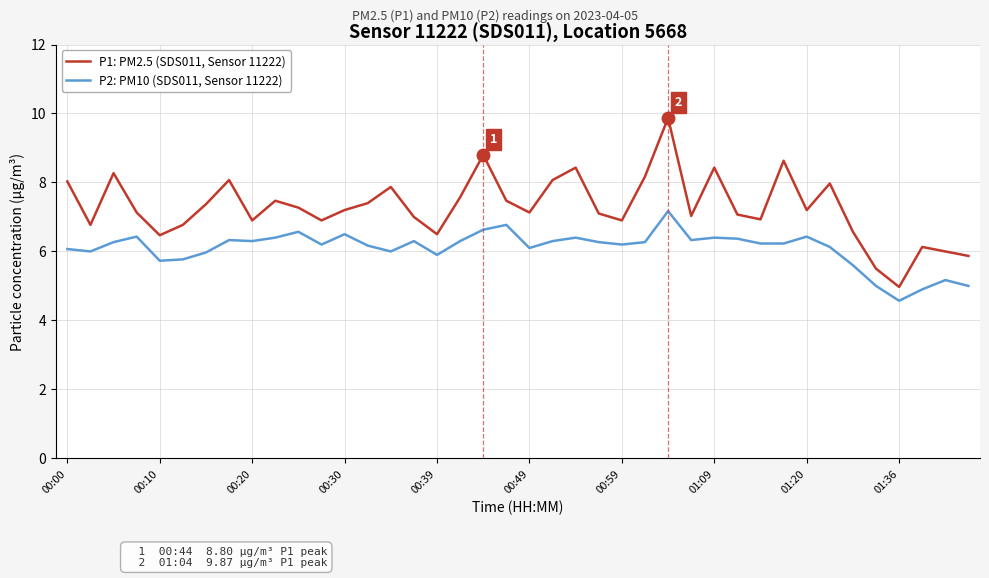

What is the lowest value of the P1: PM2.5 (SDS011, Sensor 11222) series?

5.0